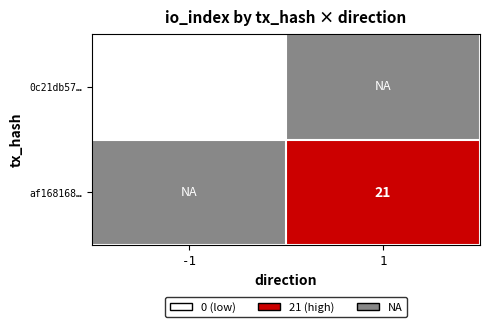

Is the value of 0c21db57… at -1 greater than the value of af168168… at 1?

No